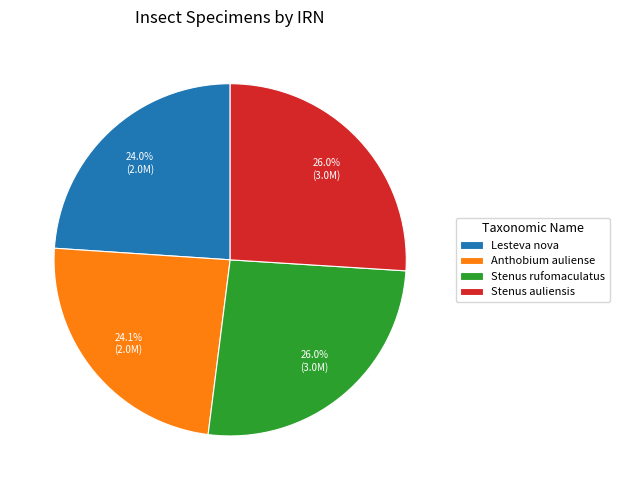

Approximately how many times larger is the value at Lesteva nova compared to Stenus auliensis?

0.9